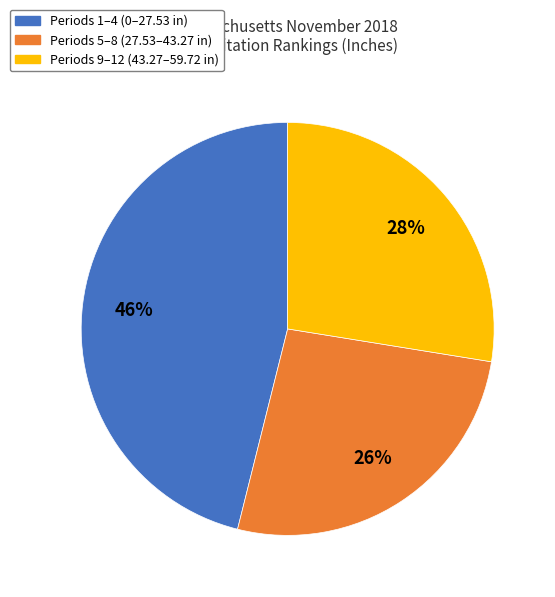

How many segments does this pie chart have?

3